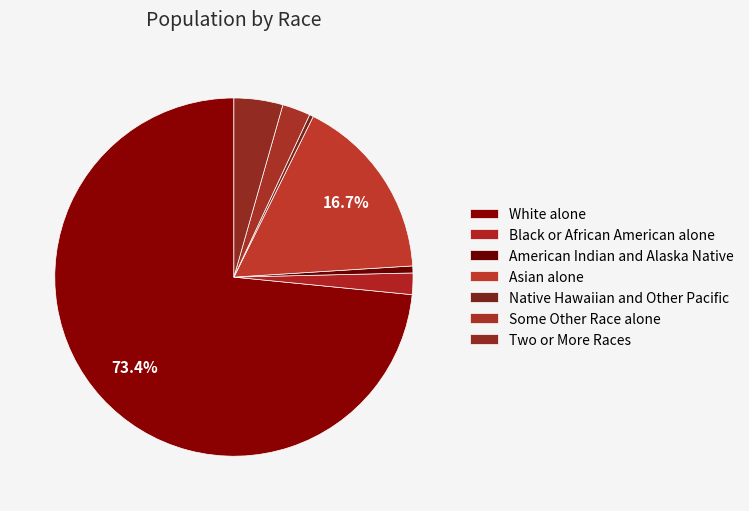

Is it true that American Indian and Alaska Native is 8% of the pie?

False